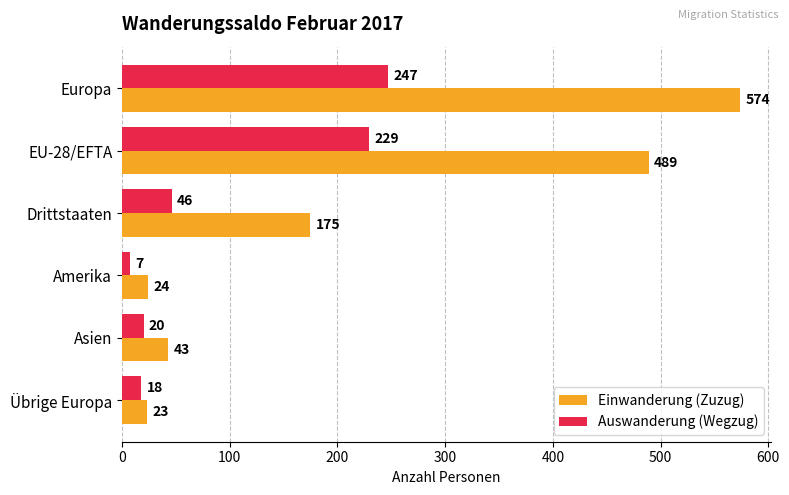

Is it true that Einwanderung (Zuzug) equals 41 at Drittstaaten?

False